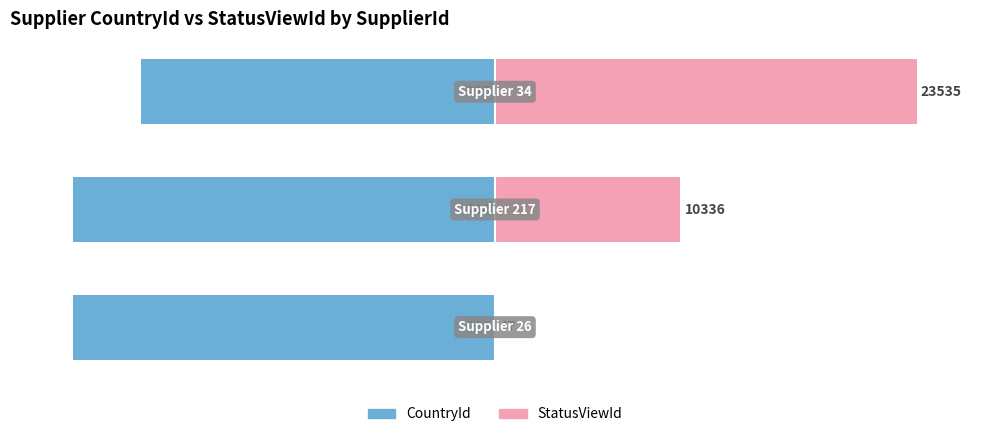

Reading right to left, list all the values displayed in this chart.

CountryId: 2=-84.0	1=-100.0	0=-100.0
StatusViewId: 2=100.0	1=43.9	0=0.2